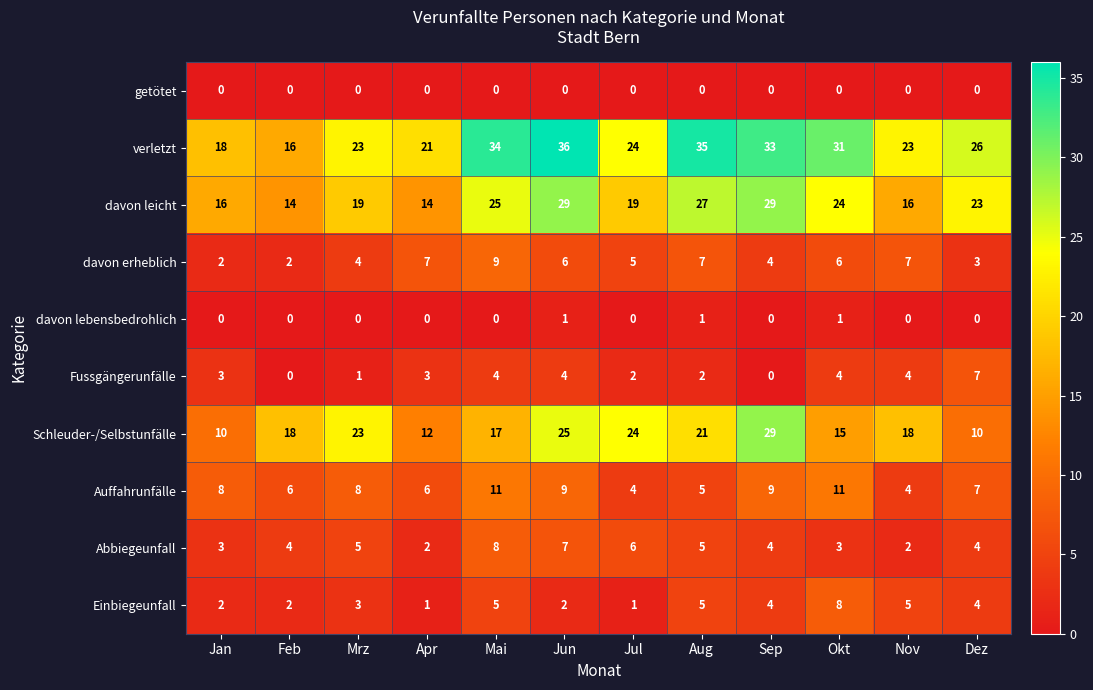

Which series changed the most between Feb and Aug?

verletzt